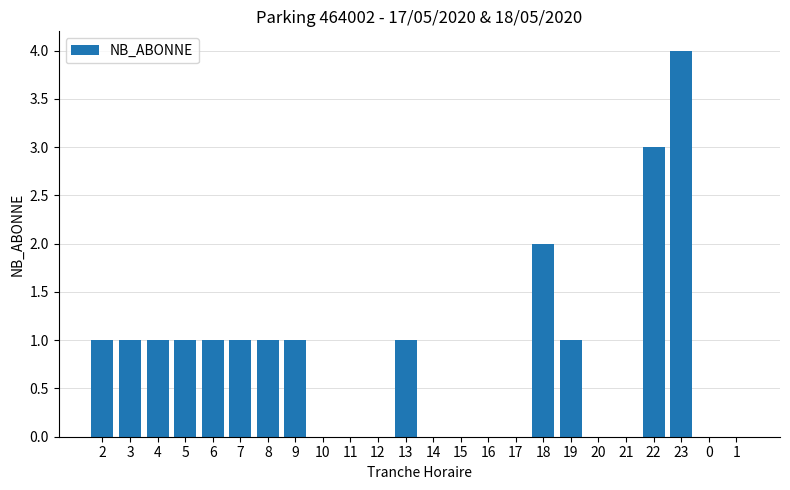

The chart shows a value of 0 at 10. True or false?

True